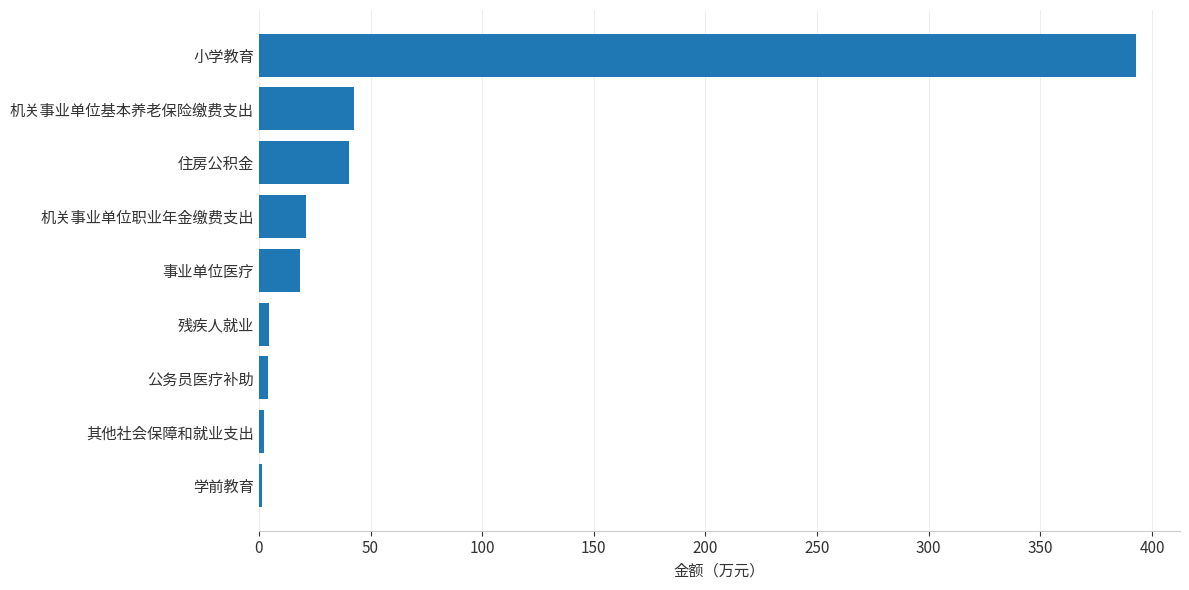

How many bars are there in total?

9